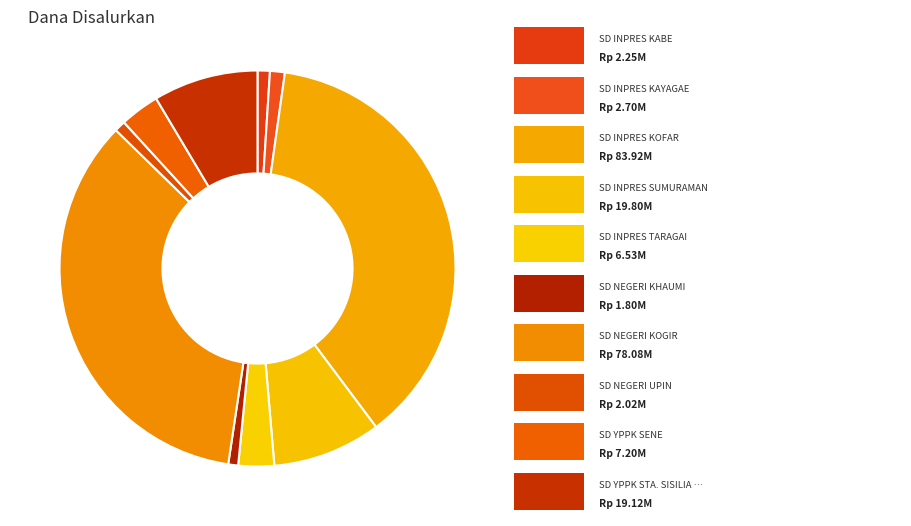

Count the number of slices in the pie.

10